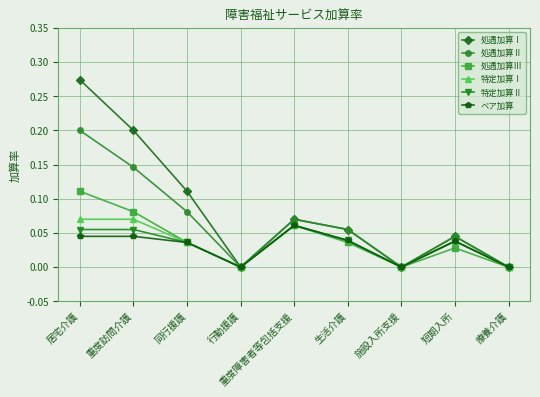

Is the value of 処遇加算Ⅰ at 重度訪問介護 greater than the value of ベア加算 at 施設入所支援?

Yes